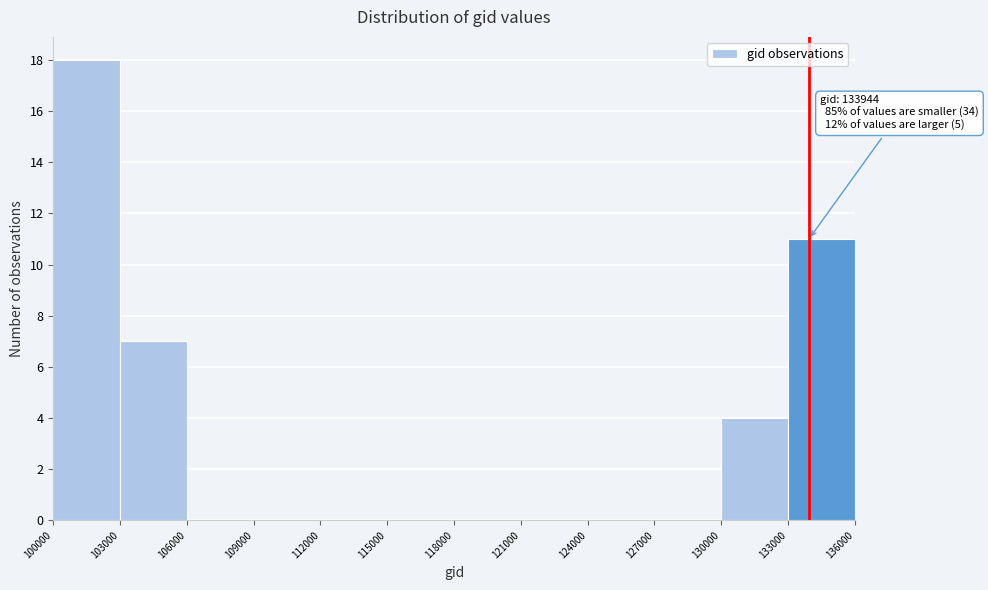

Over which range of the x-axis is the bar tallest?

100000 to 103000